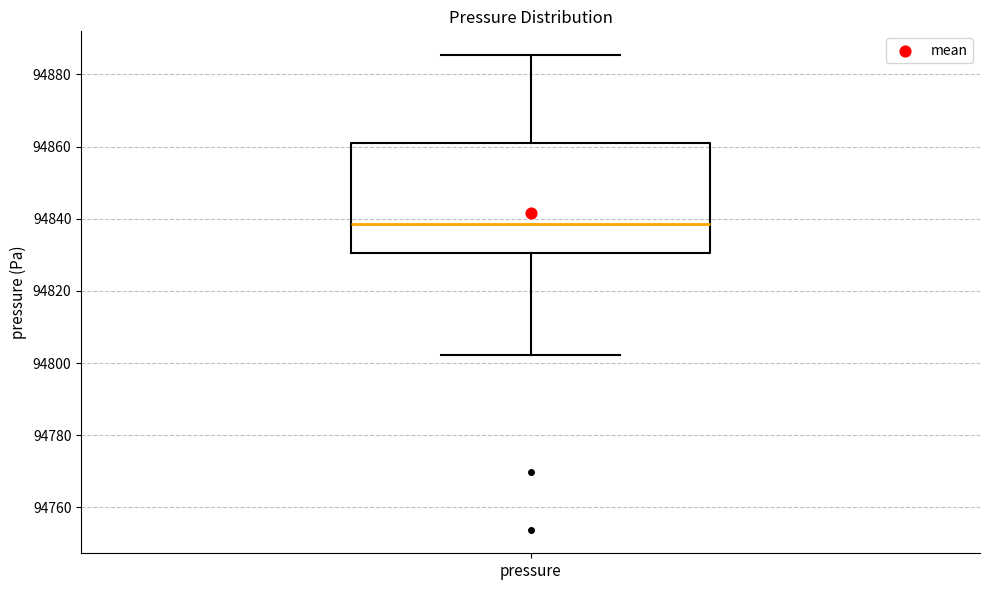

Read this box plot against the y-axis: the position of the median line, the range covered by the box, and the ends of both whiskers. The values are not printed on the chart, so give them approximately, as read against the axis.

median 94838, box 94830 to 94862, whiskers 94802 to 94886